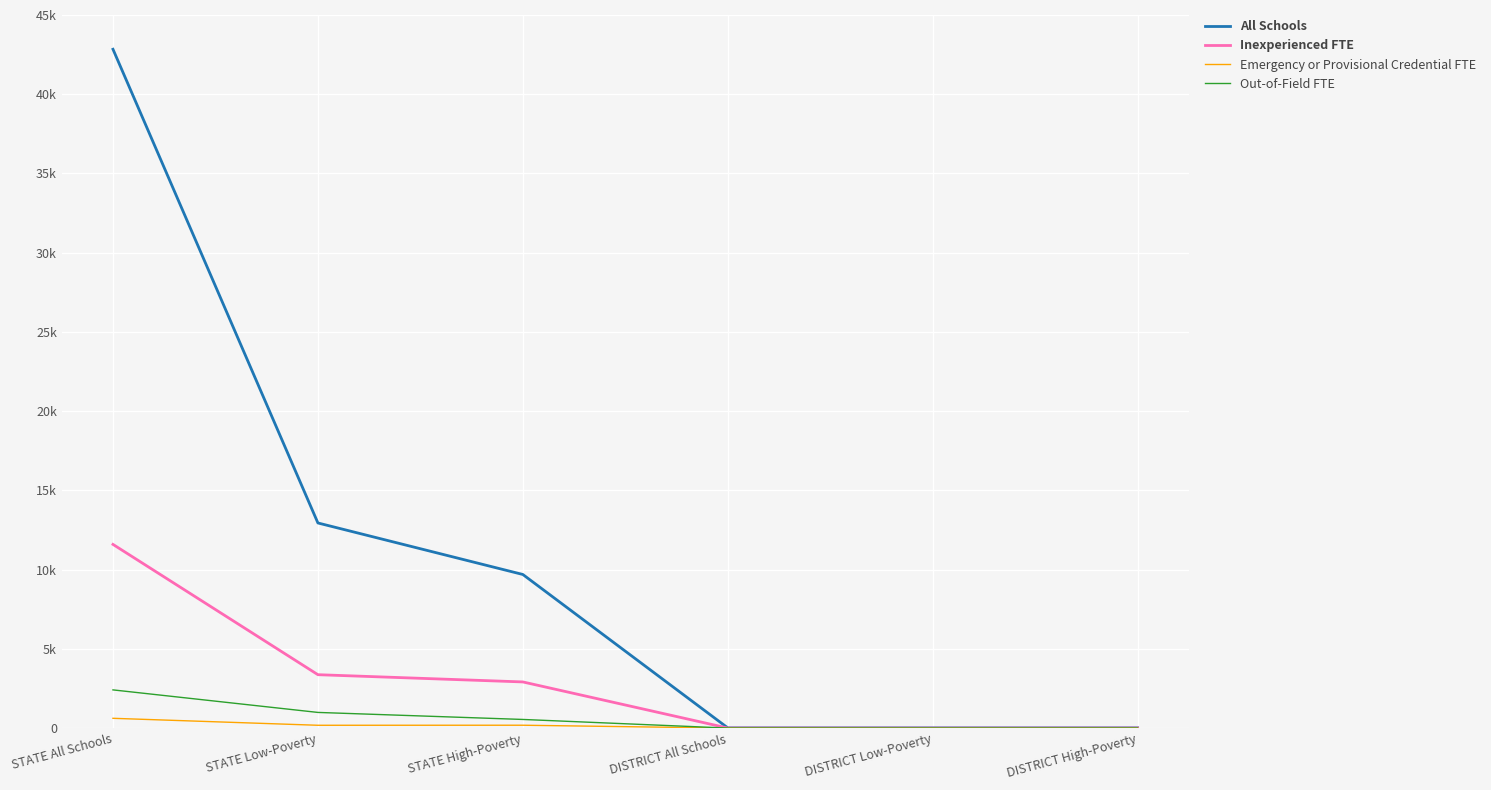

The value of All Schools at DISTRICT High-Poverty is 5.6. True or false?

False